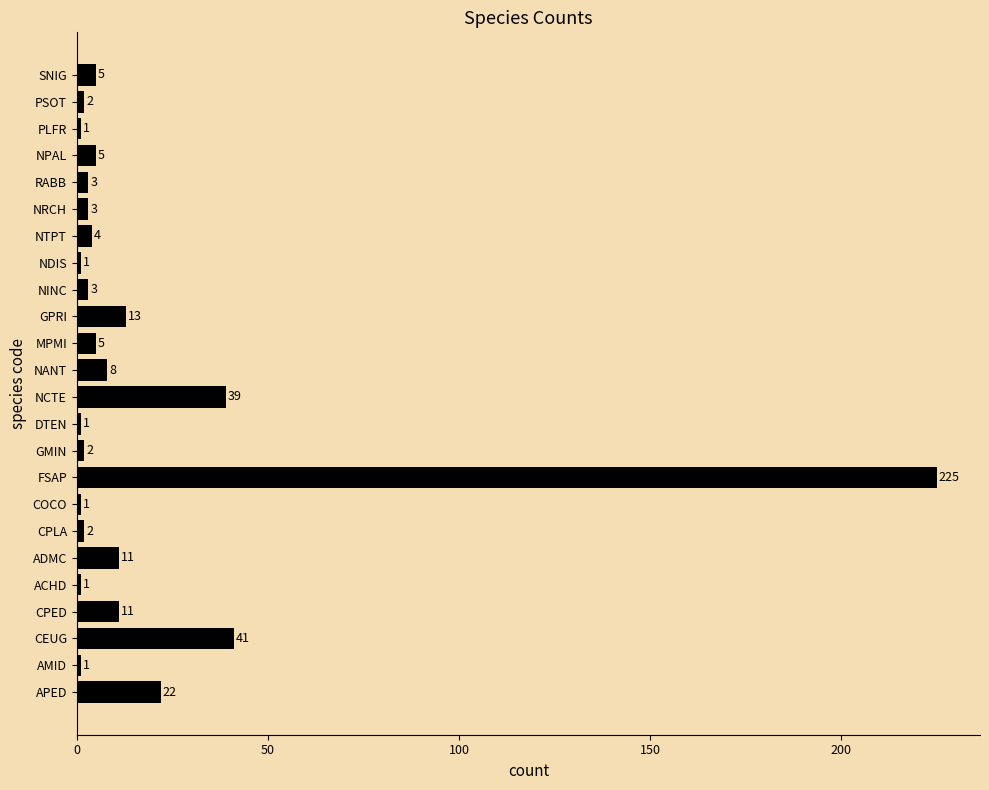

Which category has the highest value across all series?

FSAP